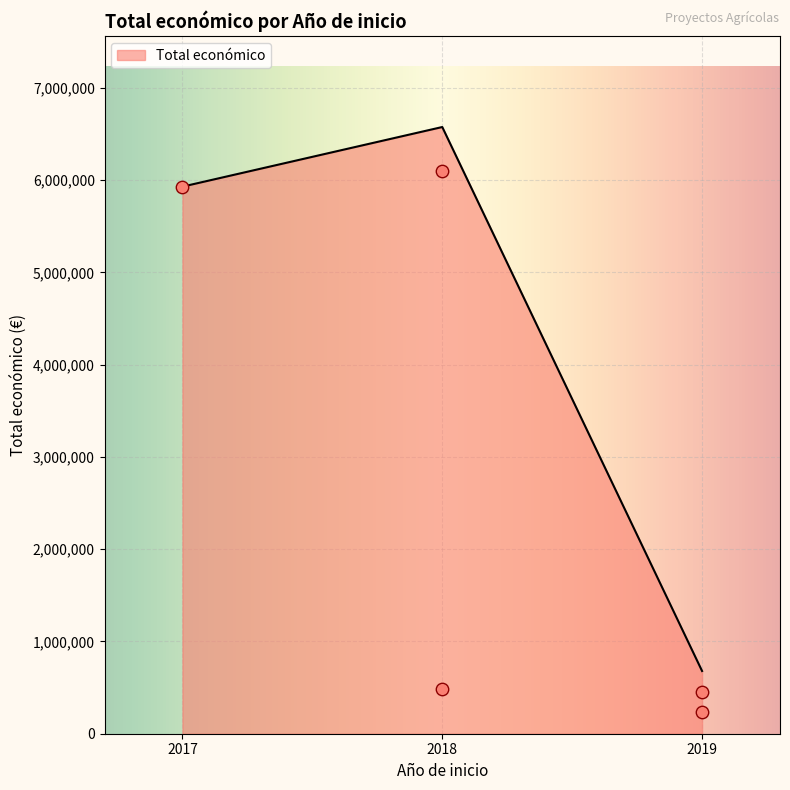

The value of Total económico at 2017 is 5930502. True or false?

True